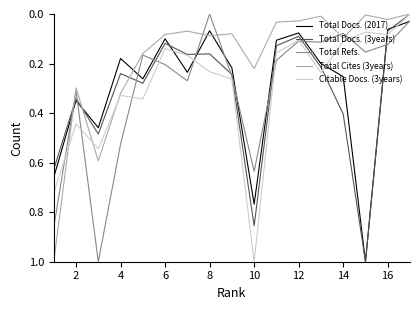

What is the highest value of the Total Docs. (2017) series?

1.0